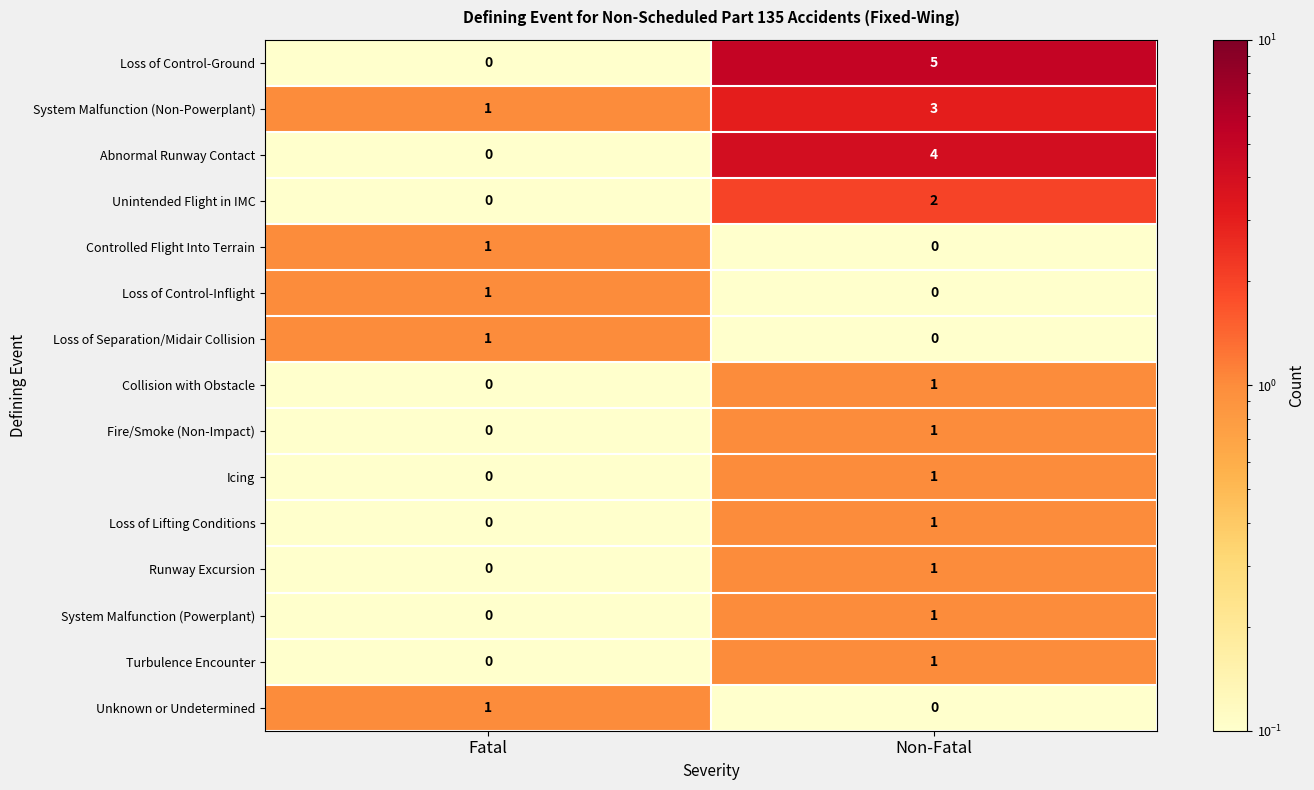

What is the sum of the System Malfunction (Non-Powerplant) values at Fatal and Non-Fatal?

4